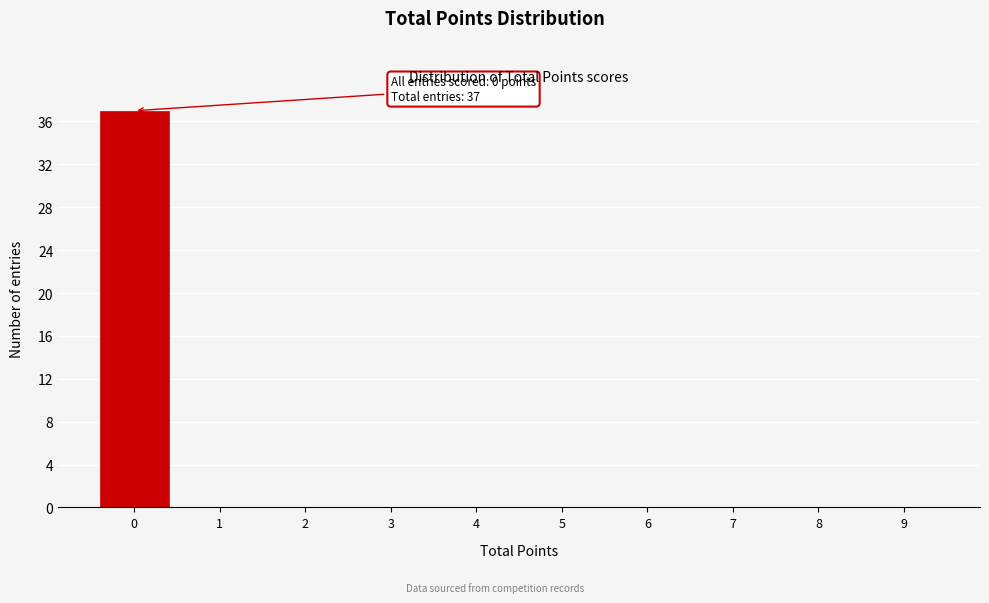

Reading right to left, transcribe all the data shown in this chart.

9=0	8=0	7=0	6=0	5=0	4=0	3=0	2=0	1=0	0=37